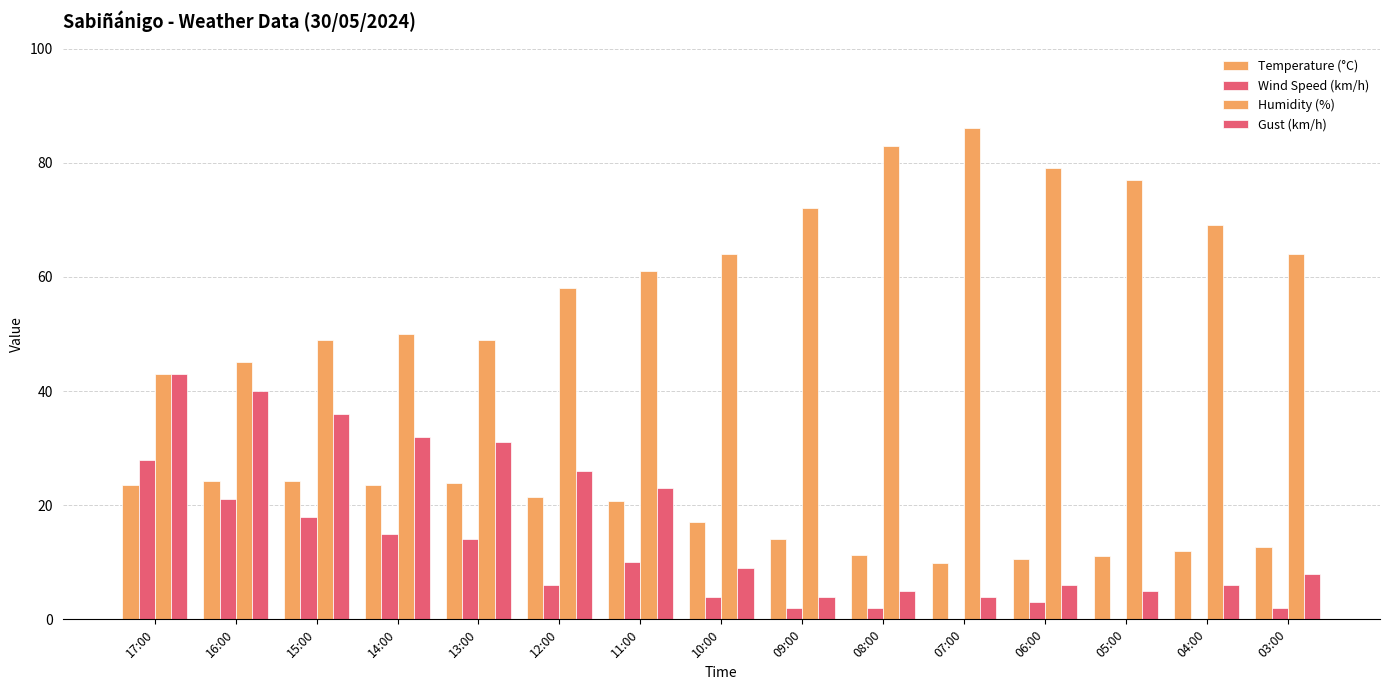

What value does the Wind Speed (km/h) series have at 15:00?

18.0